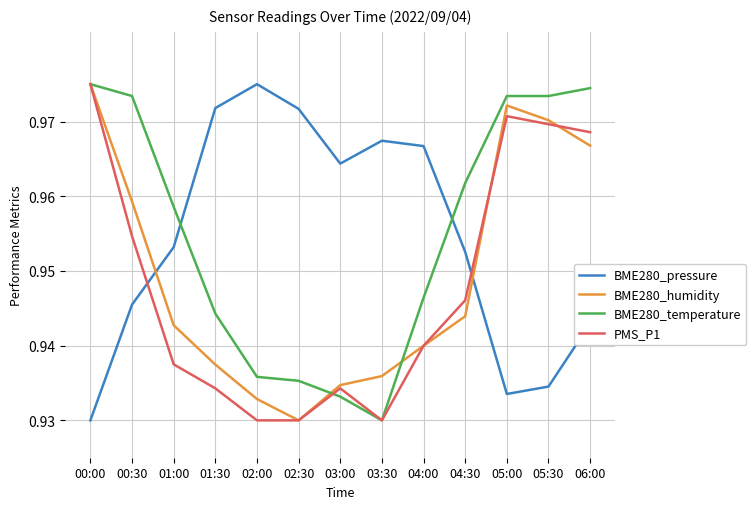

What position from the left is 06:00?

13